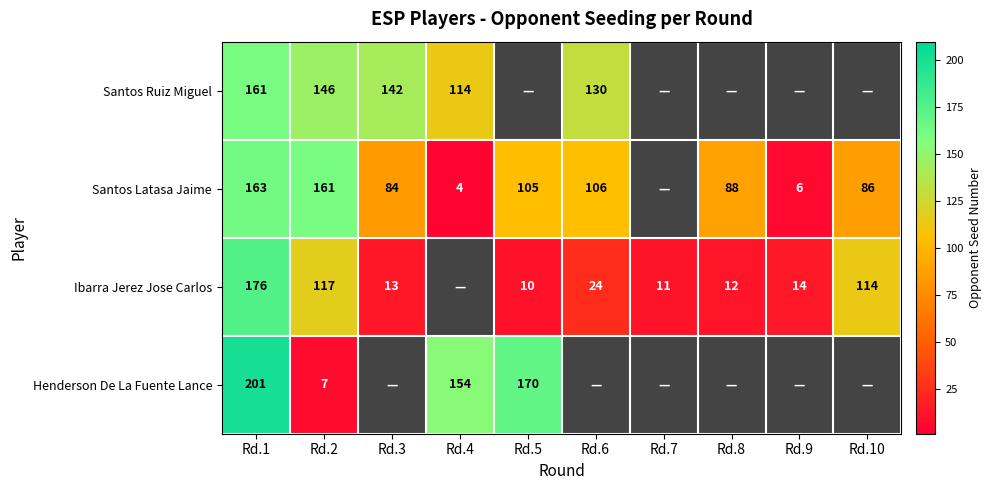

What is the spread (max minus min) of values at Rd.2?

154